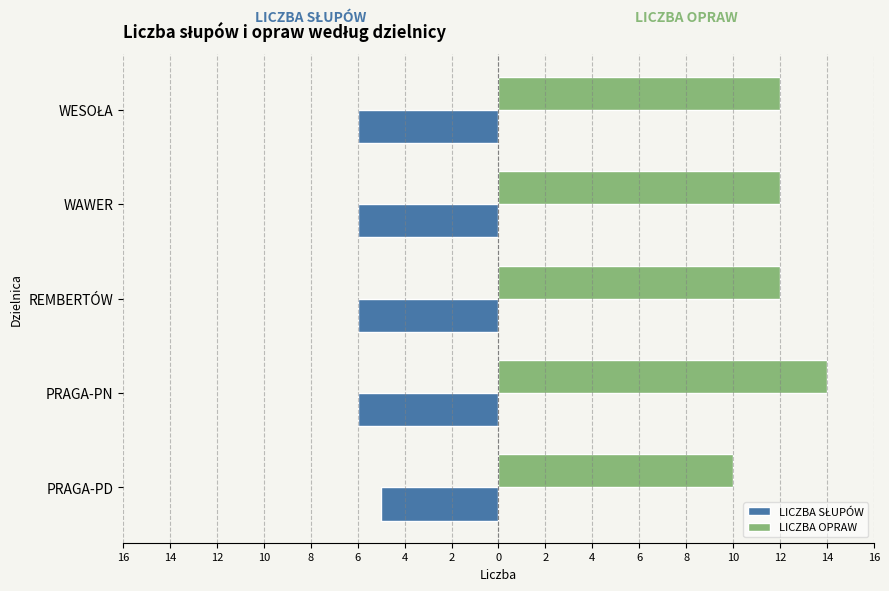

Where is LICZBA OPRAW nearest to the value 12?

REMBERTÓW